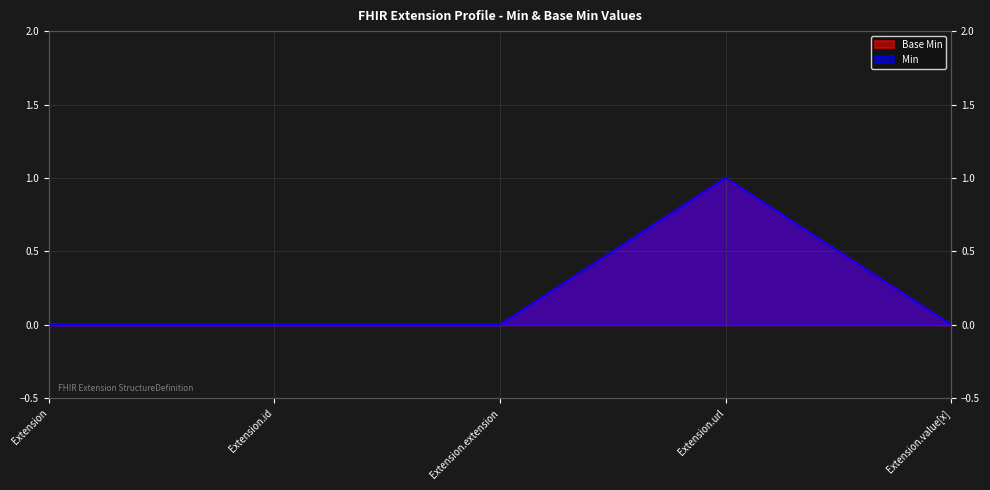

Where is the first local maximum for Min?

Extension.url